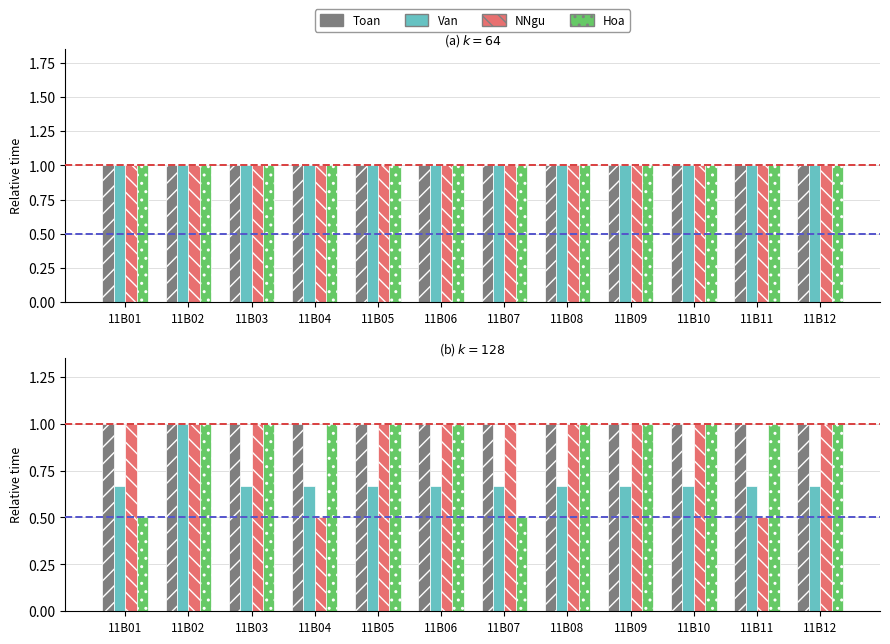

What is the average value of the NNgu series?

0.9